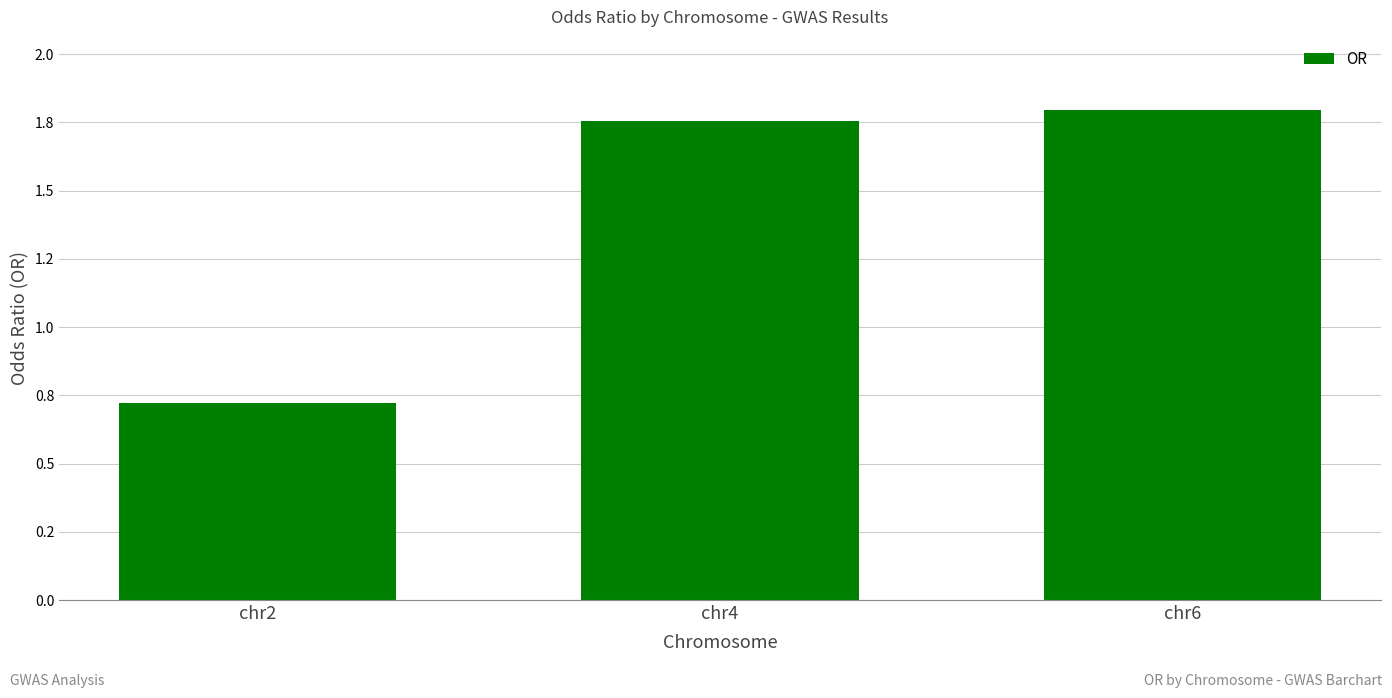

What is the difference between the maximum and minimum values?

1.1